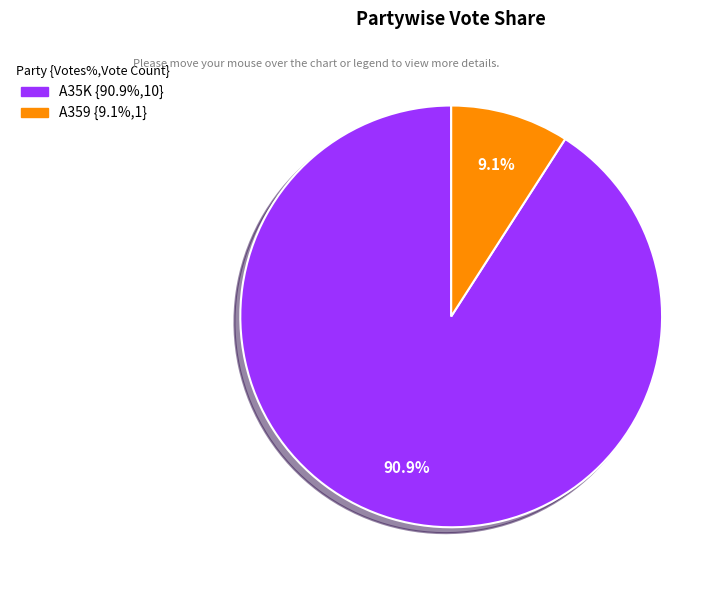

Is it true that A359 is 15% of the pie?

False